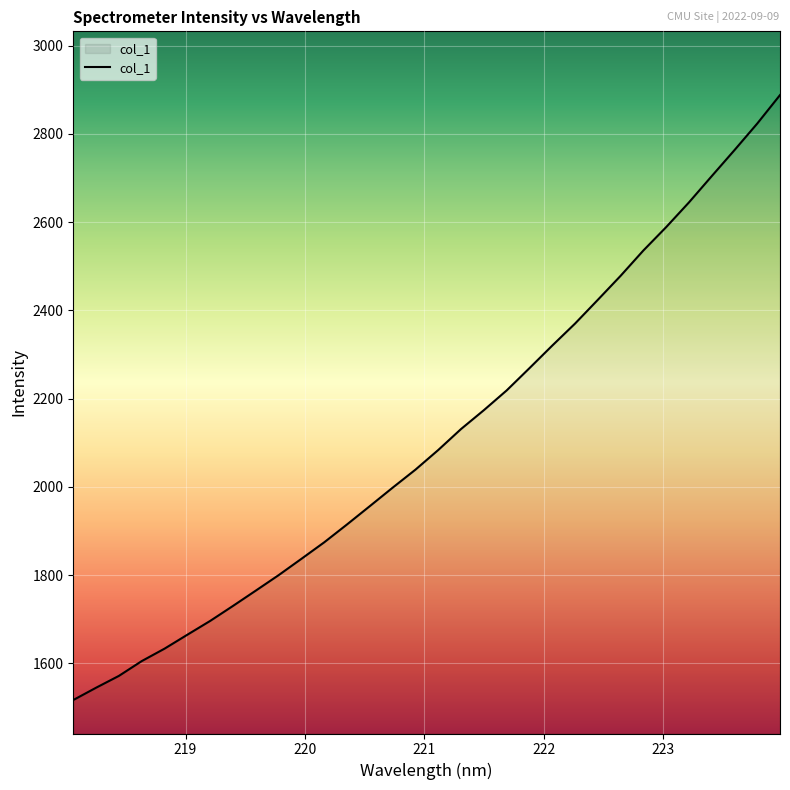

Does the chart have visible grid lines?

Yes